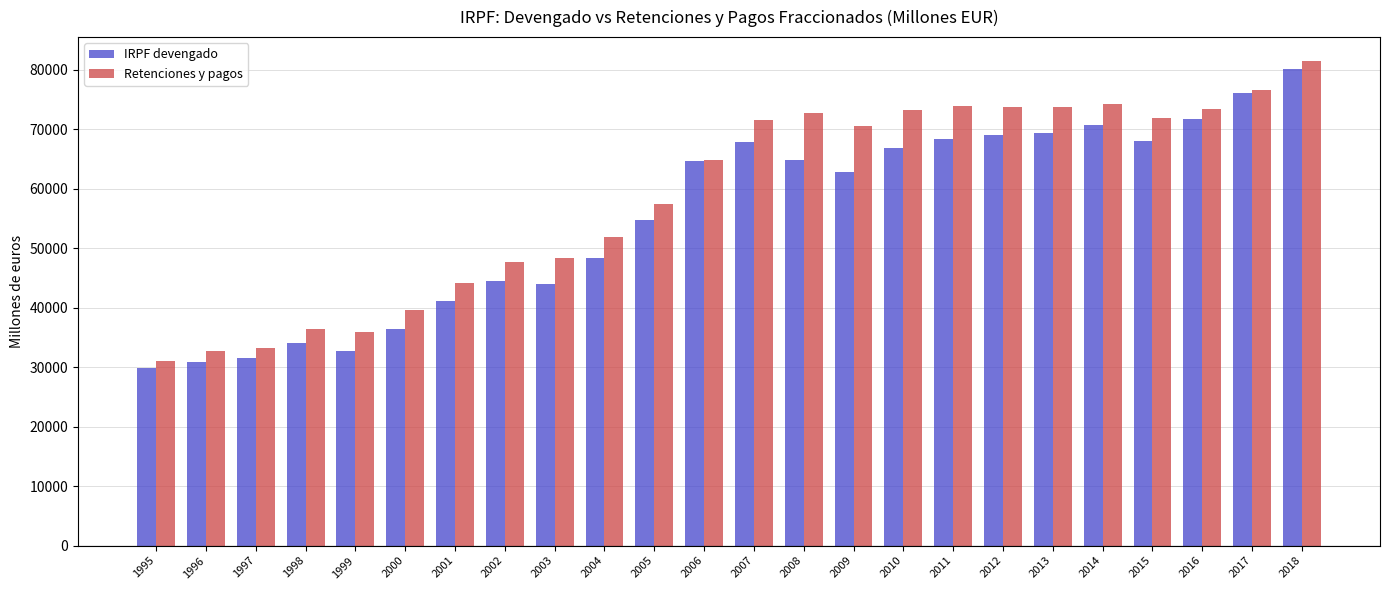

At which category does the chart reach its minimum across all series?

1995